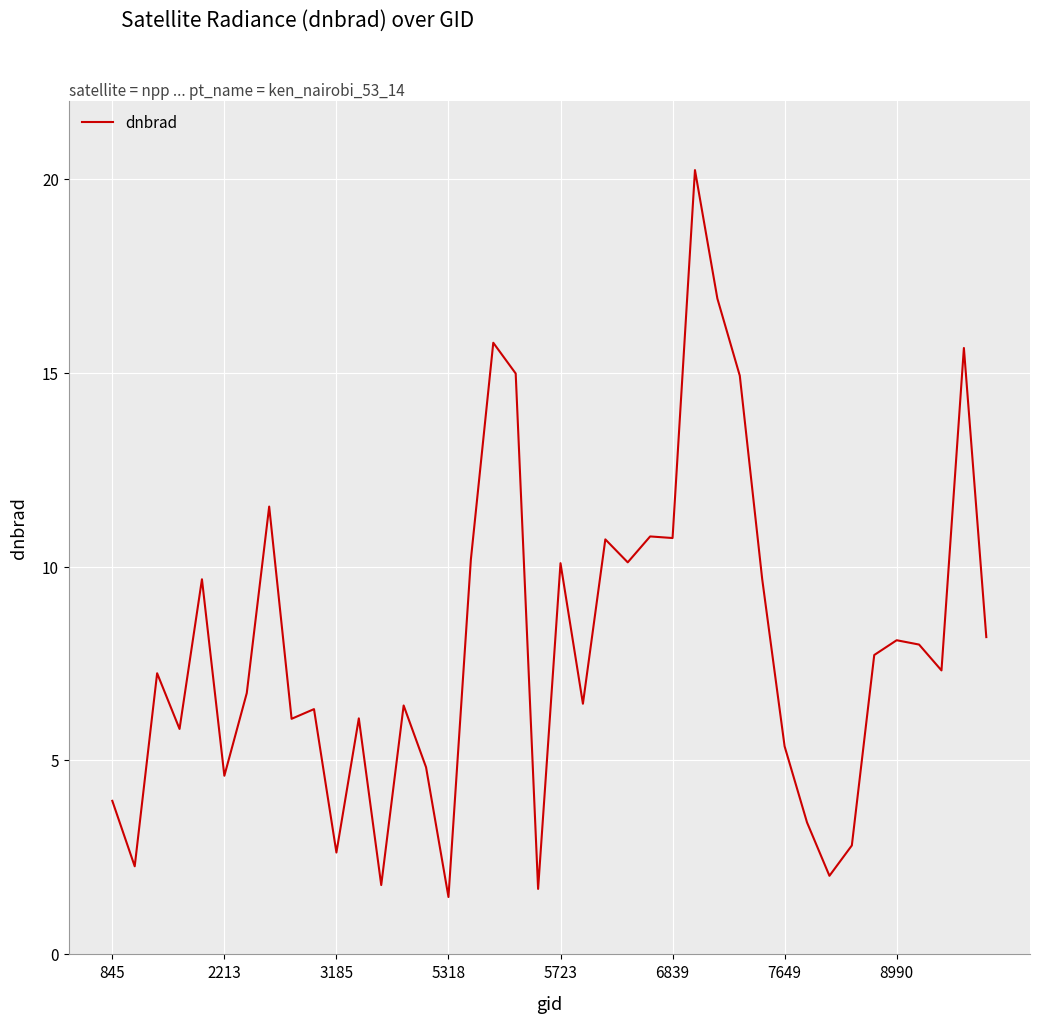

Does the chart have visible grid lines?

Yes